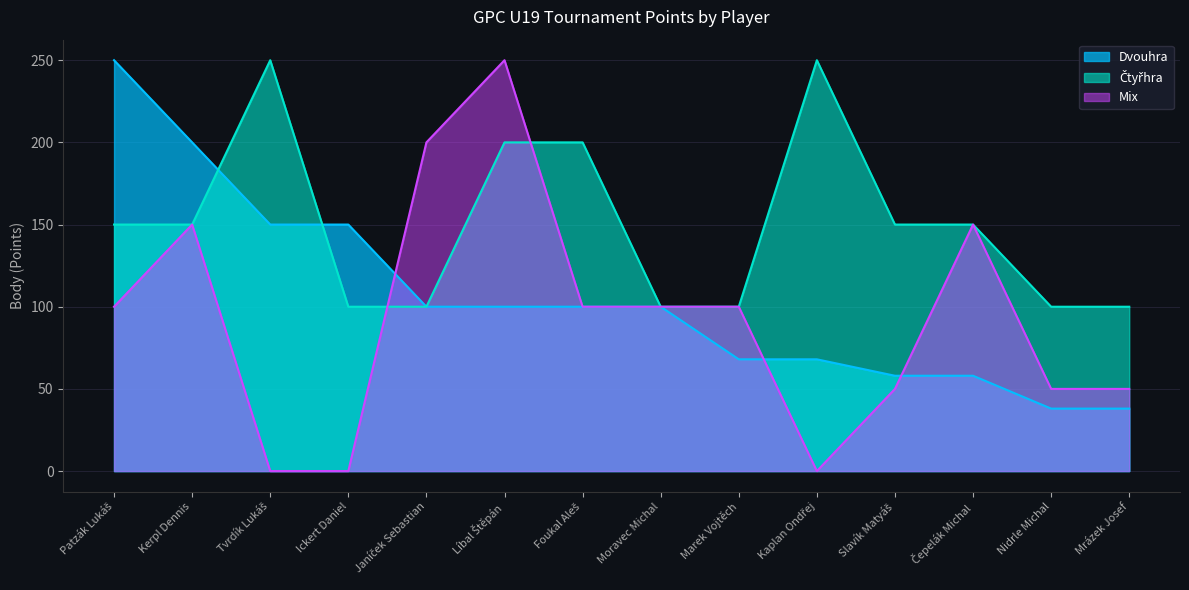

At which label is Čtyřhra closest to 175?

Patzák Lukáš